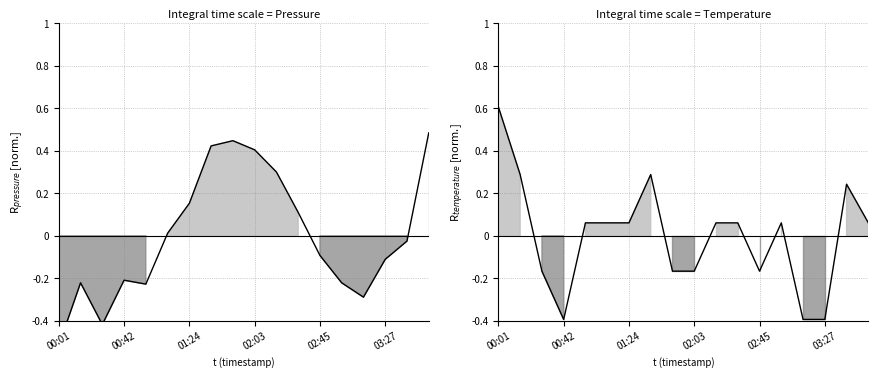

How many values in the pressure series are below 0?

10